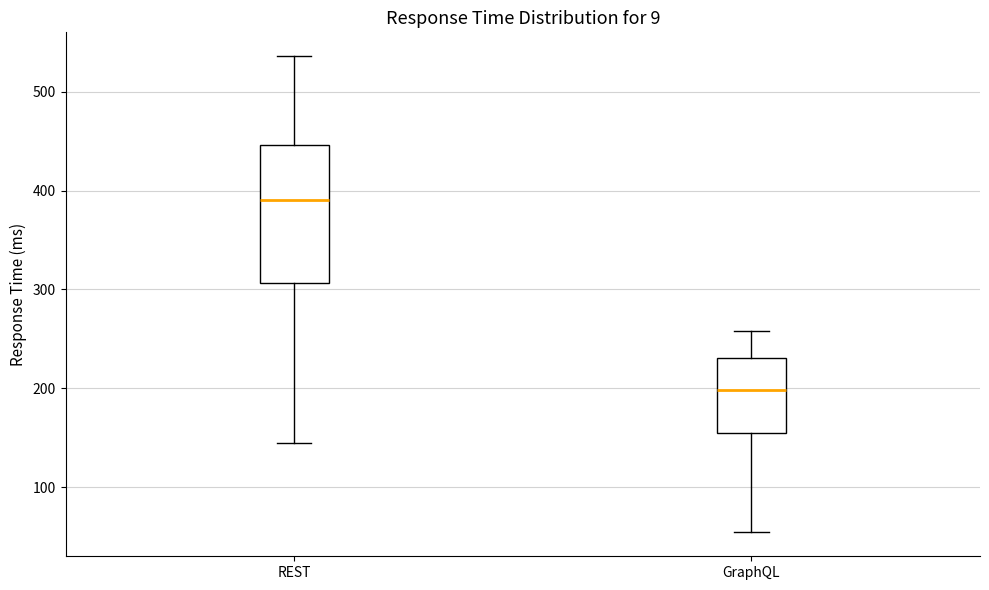

Which box has the highest median line?

REST